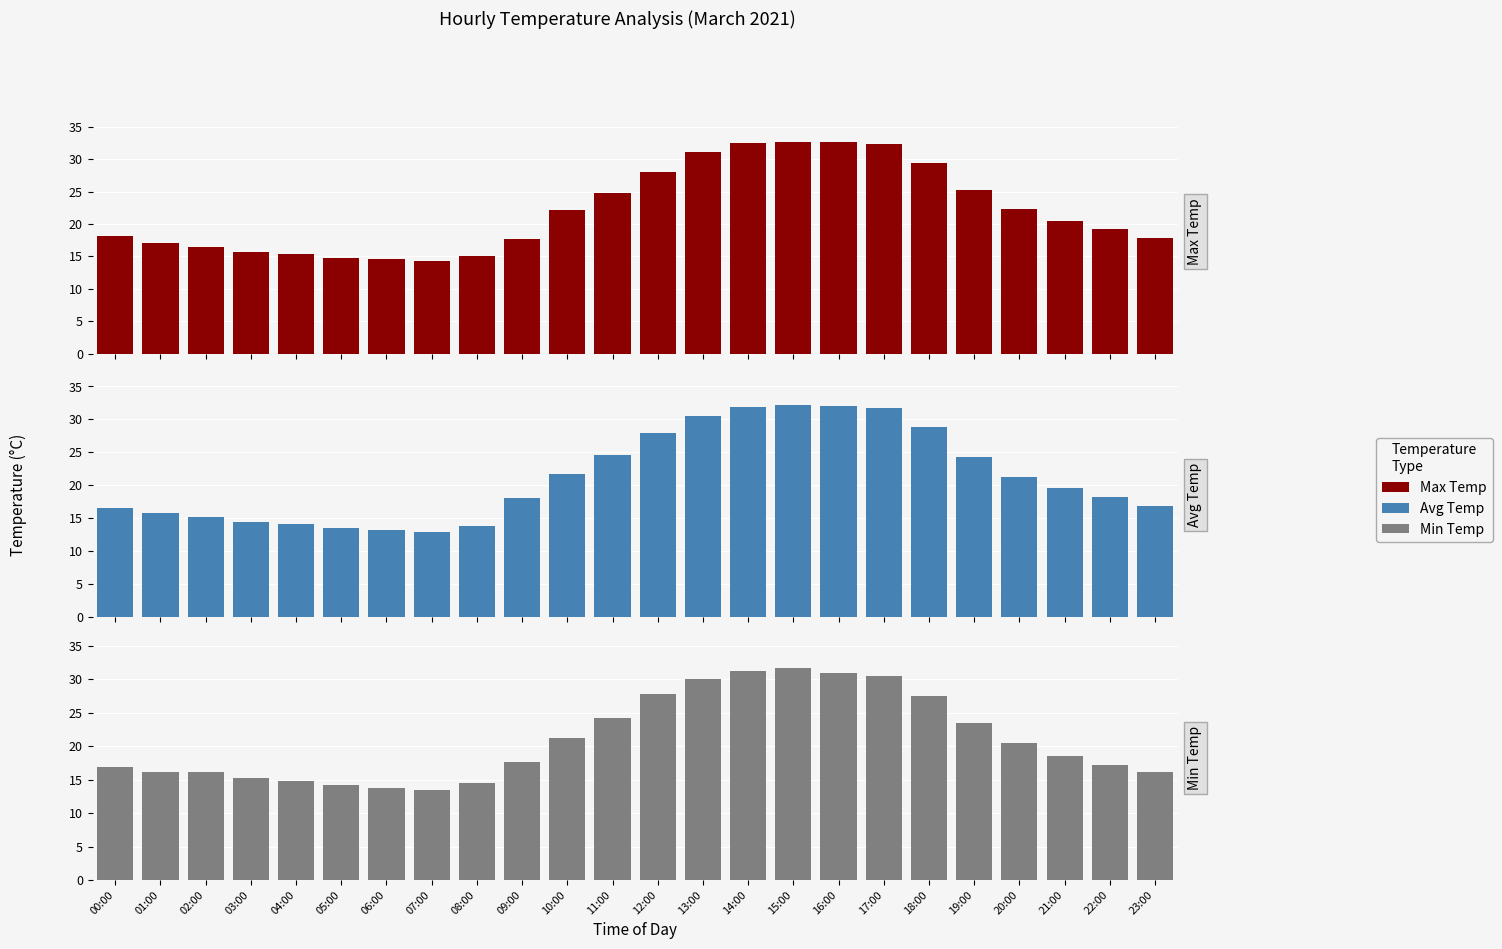

How many bars are there in each group?

3